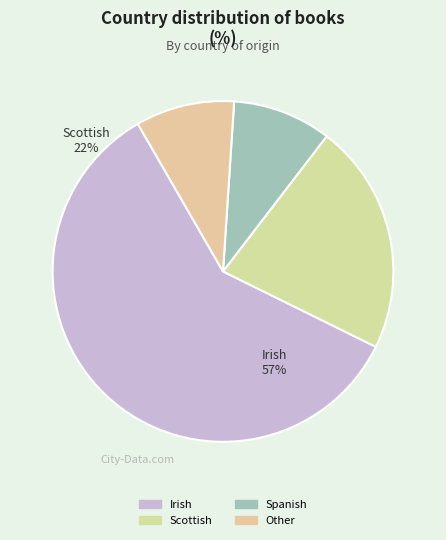

Which category has the smallest portion of the pie?

Spanish